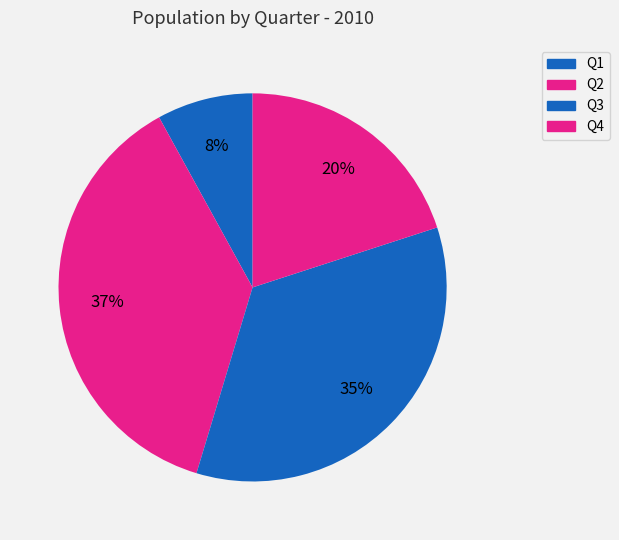

Which slice is the smallest?

Q1